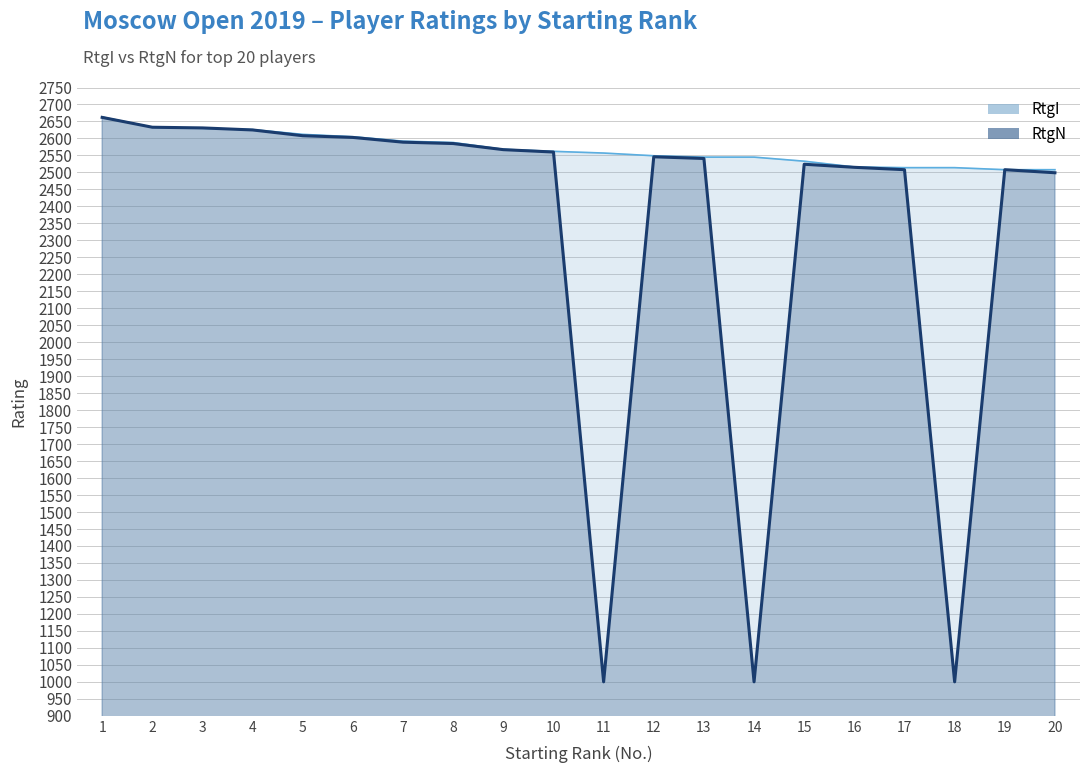

Where does the RtgN series first go above 2560?

1